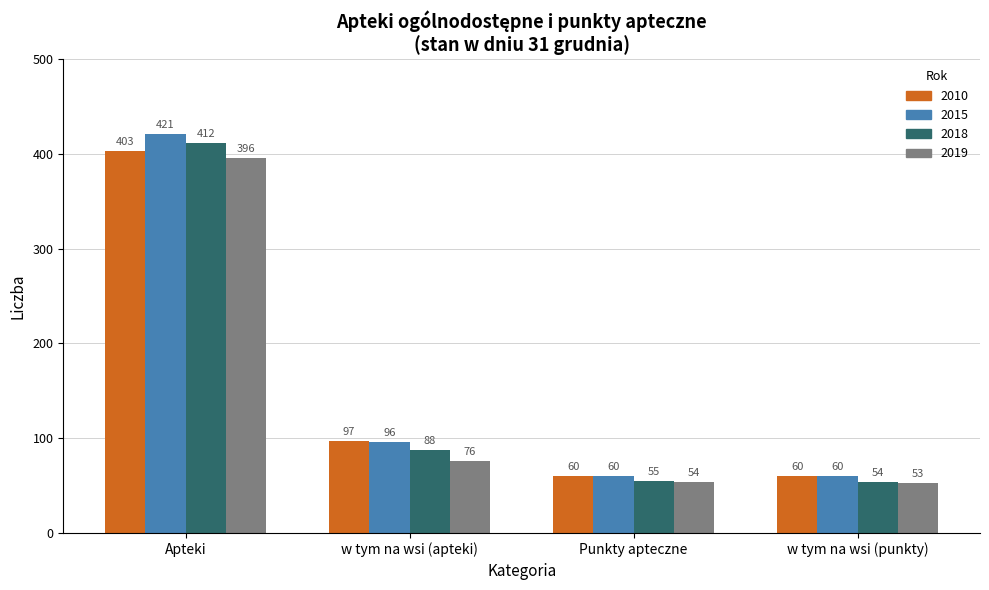

List the series in order of their overall mean, highest first.

2015, 2010, 2018, 2019